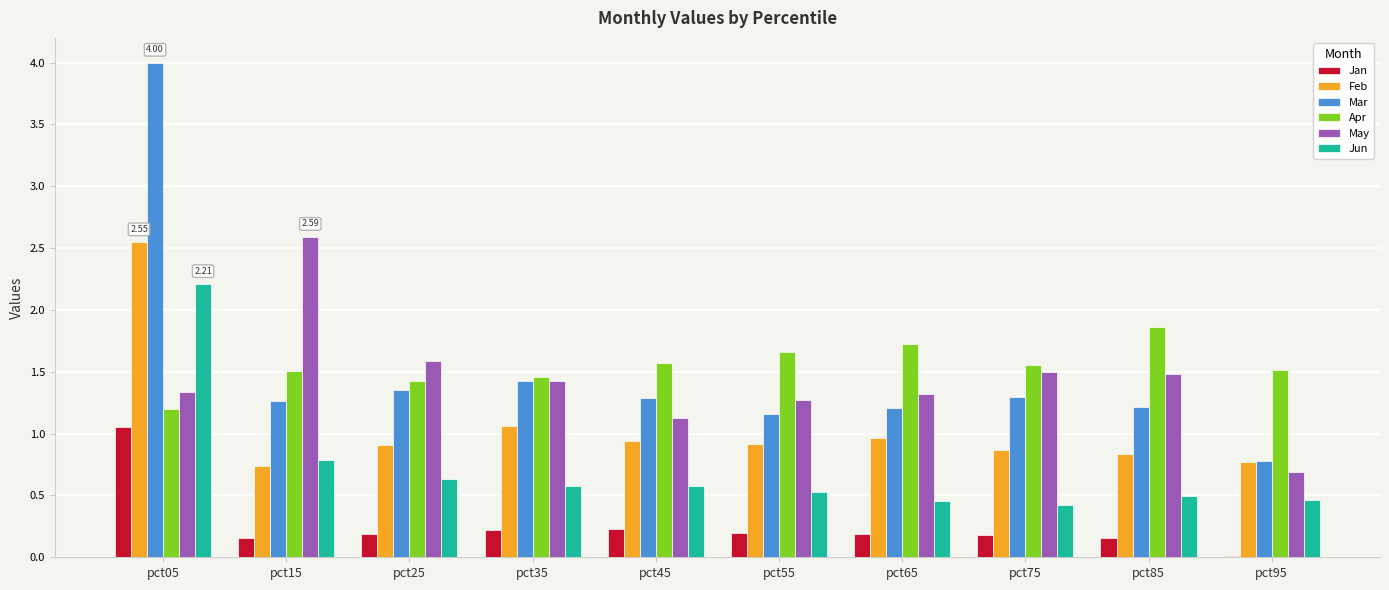

At which label is Mar closest to 2?

pct35